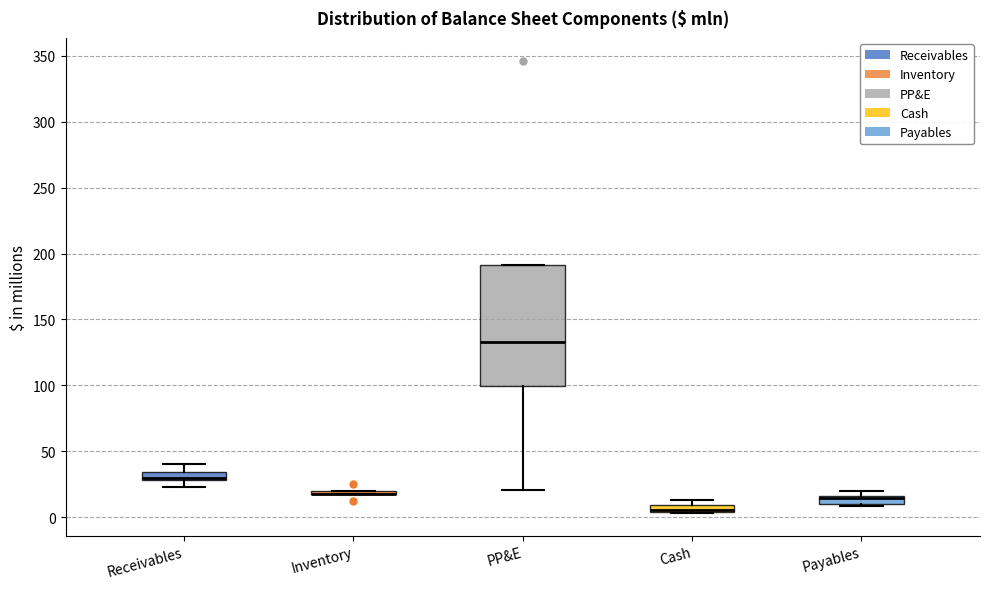

Where is the lower edge of the box for Cash on the y-axis? The values are not printed on the chart, so give them approximately, as read against the axis.

5